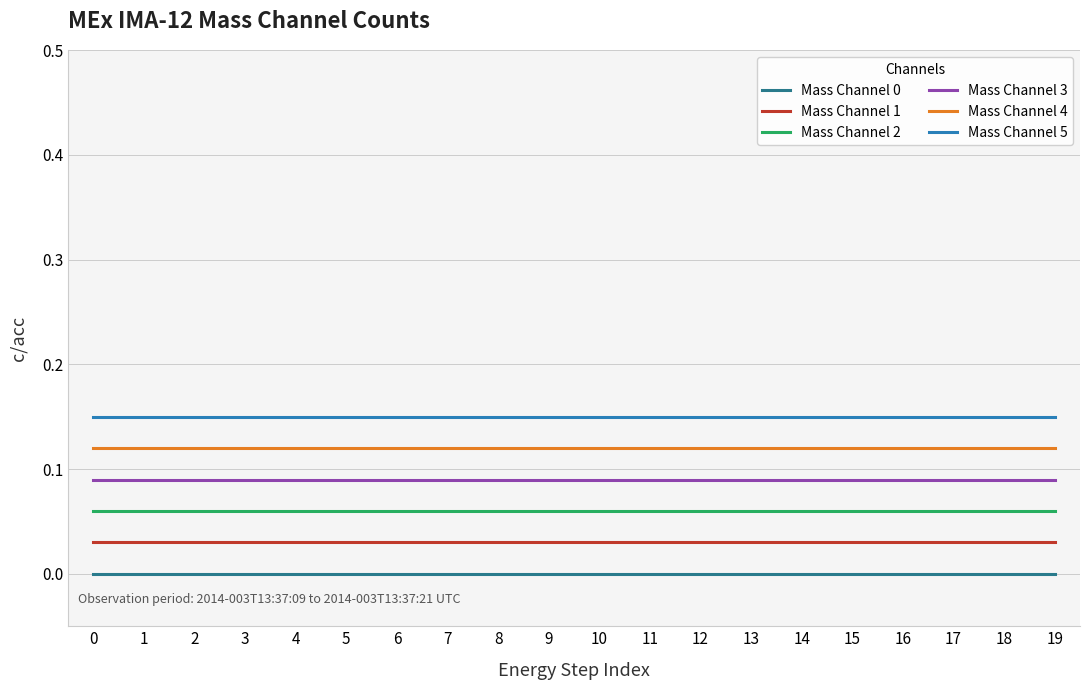

True or false: Mass Channel 2 and Mass Channel 1 intersect in this chart.

False